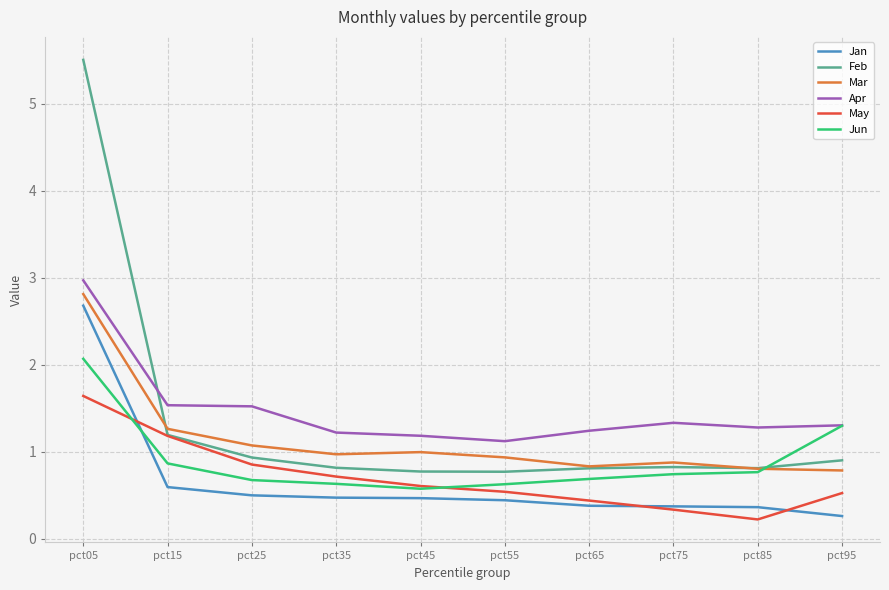

The Jan series shows 0.4 at pct55. True or false?

True